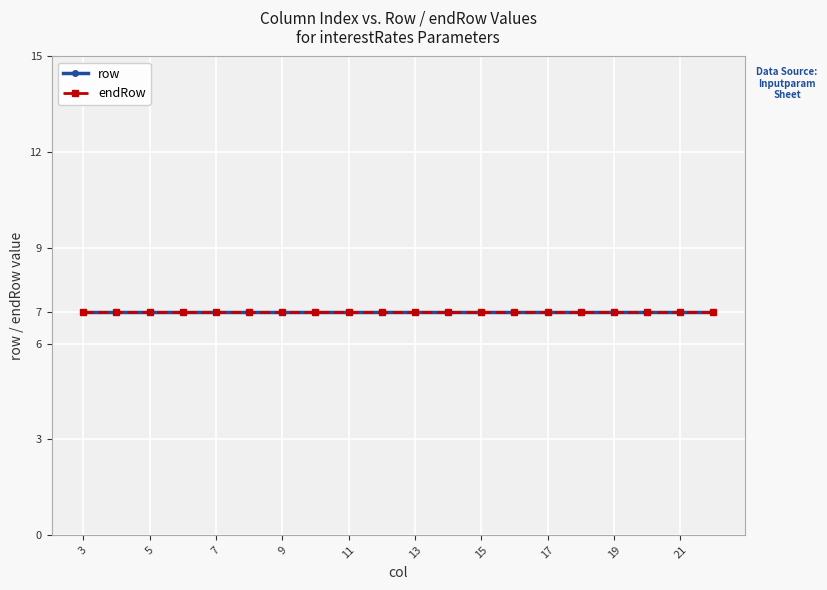

True or false: col has a value of 26 at Y15.

False